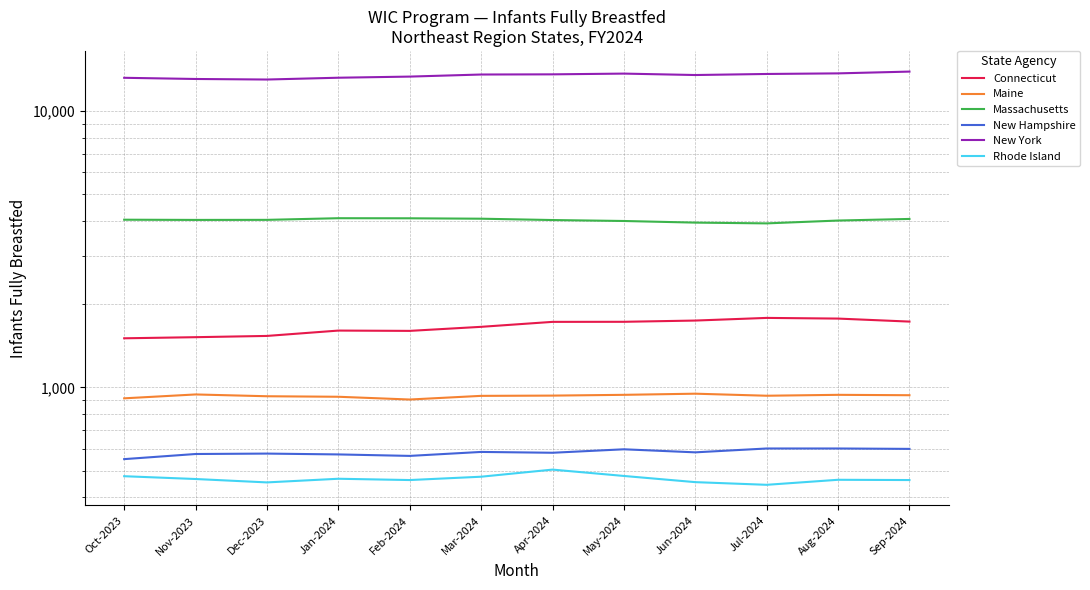

True or false: Connecticut has a value of 2437 at May-2024.

False